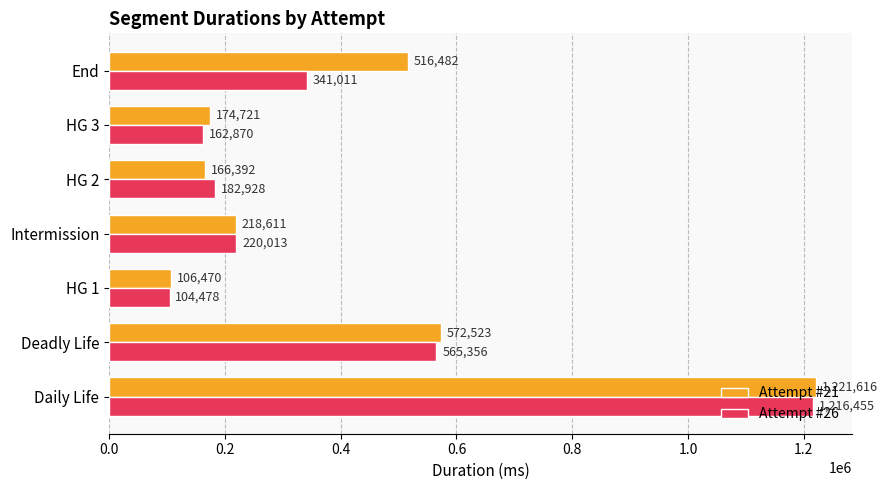

At which label is Attempt #26 closest to 660466?

Deadly Life